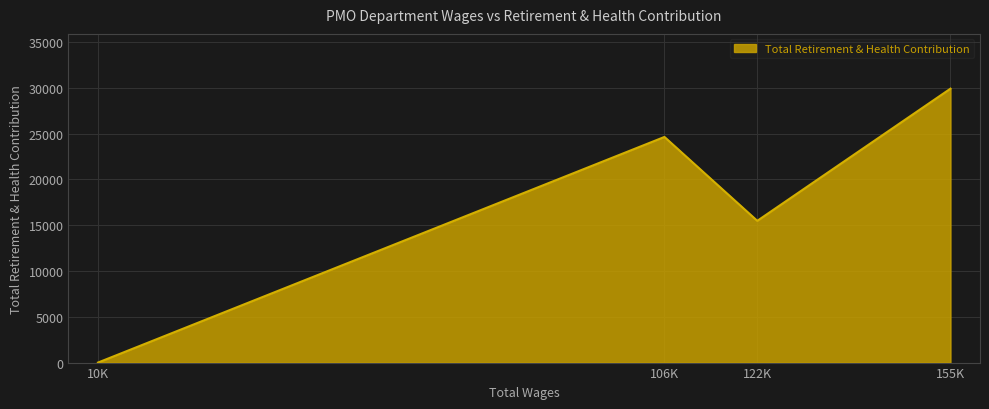

Count the number of data series in this chart.

1